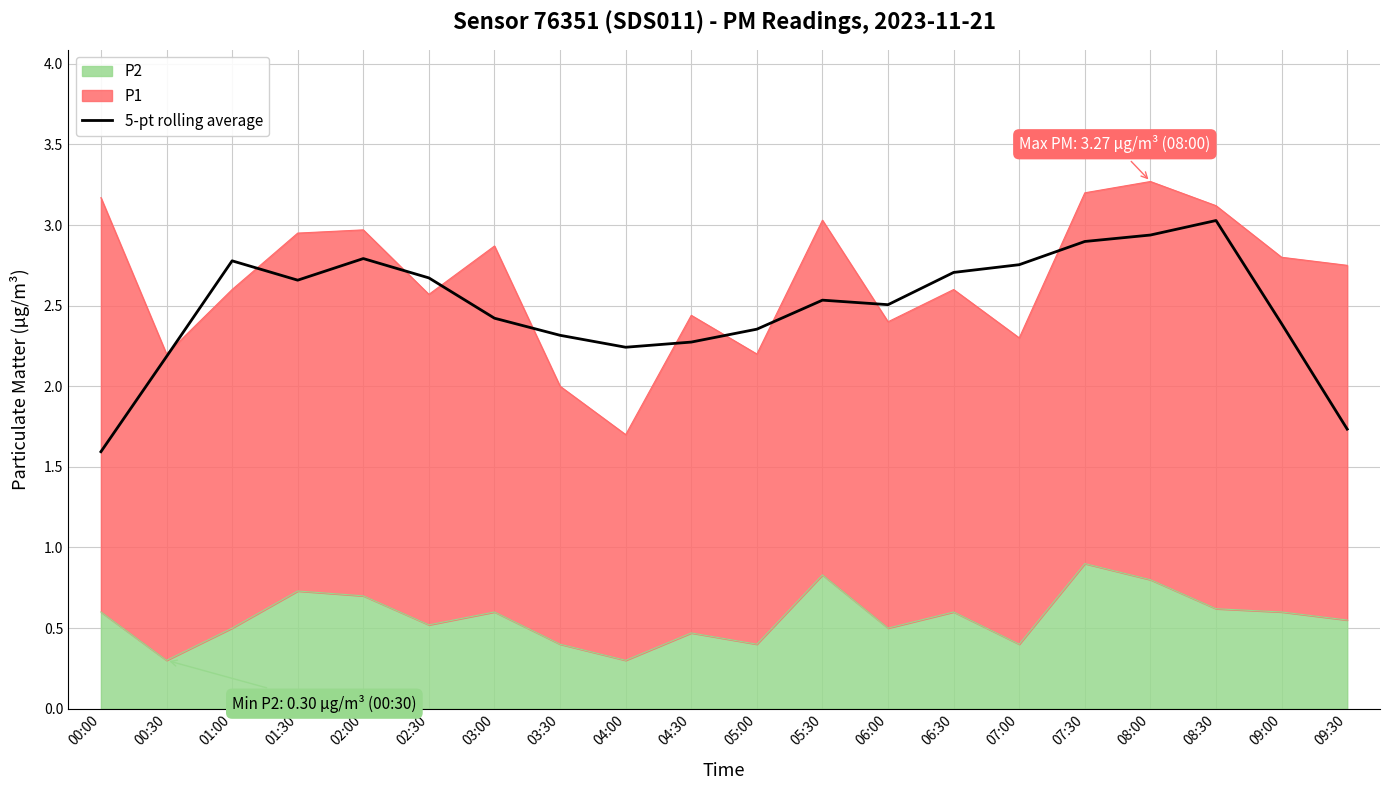

The chart shows a value of 0.8 at 01:00. True or false?

False